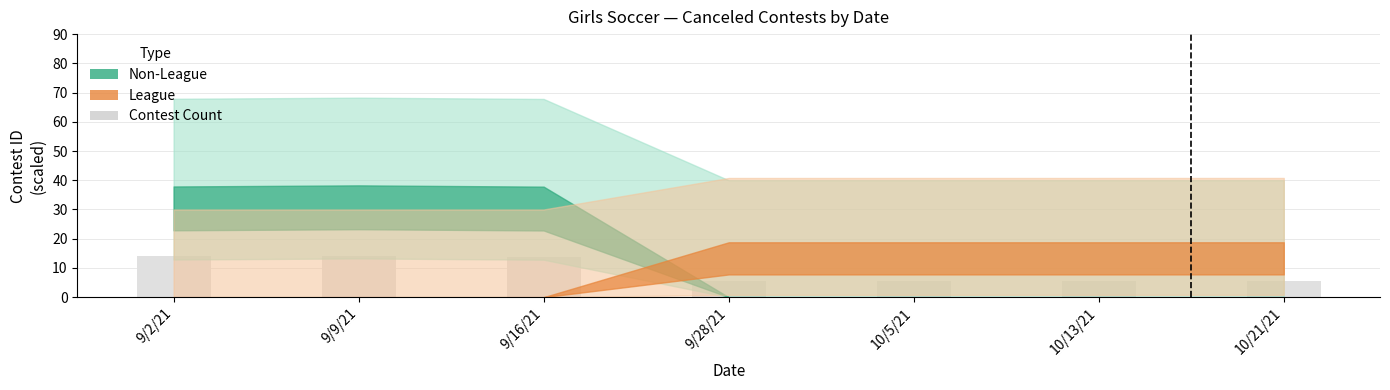

What is the greatest value displayed?

14.1